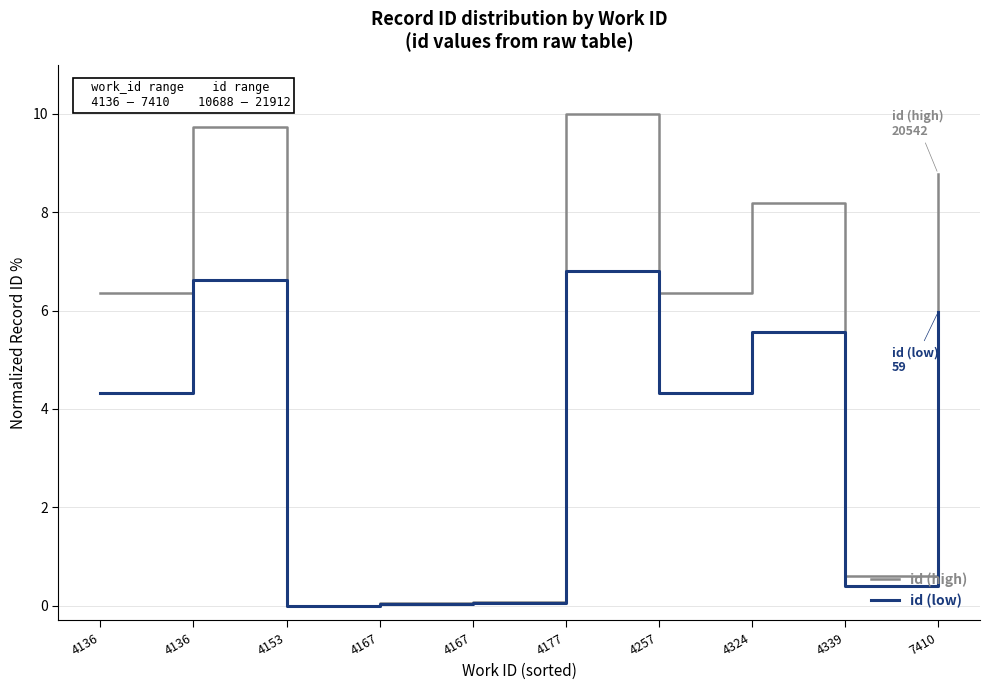

What are all the series names shown in the legend?

id (high), id (low)